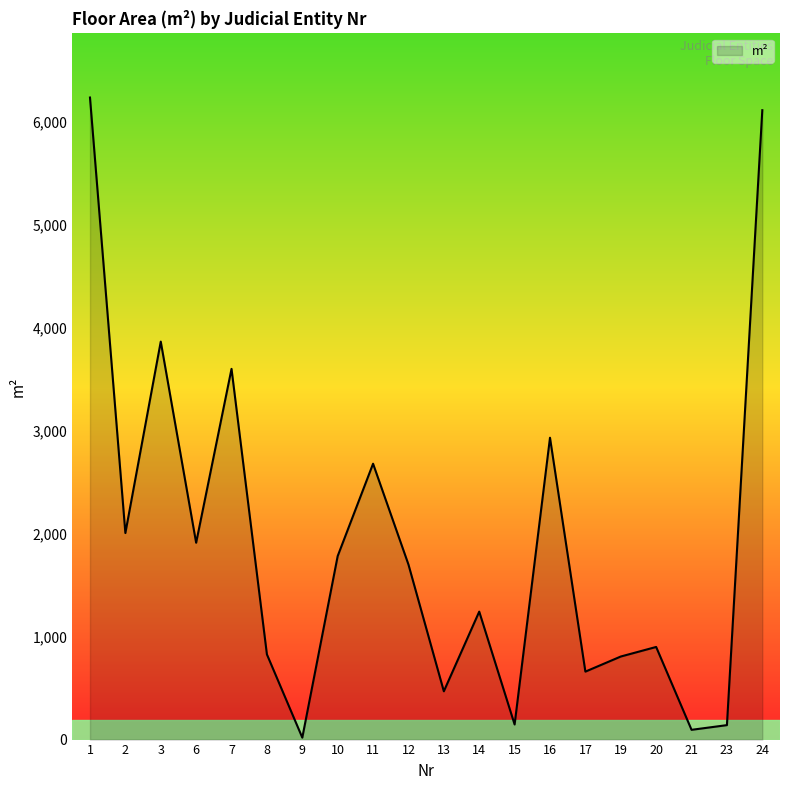

Approximately how many times larger is the value at 2 compared to 21?

21.2